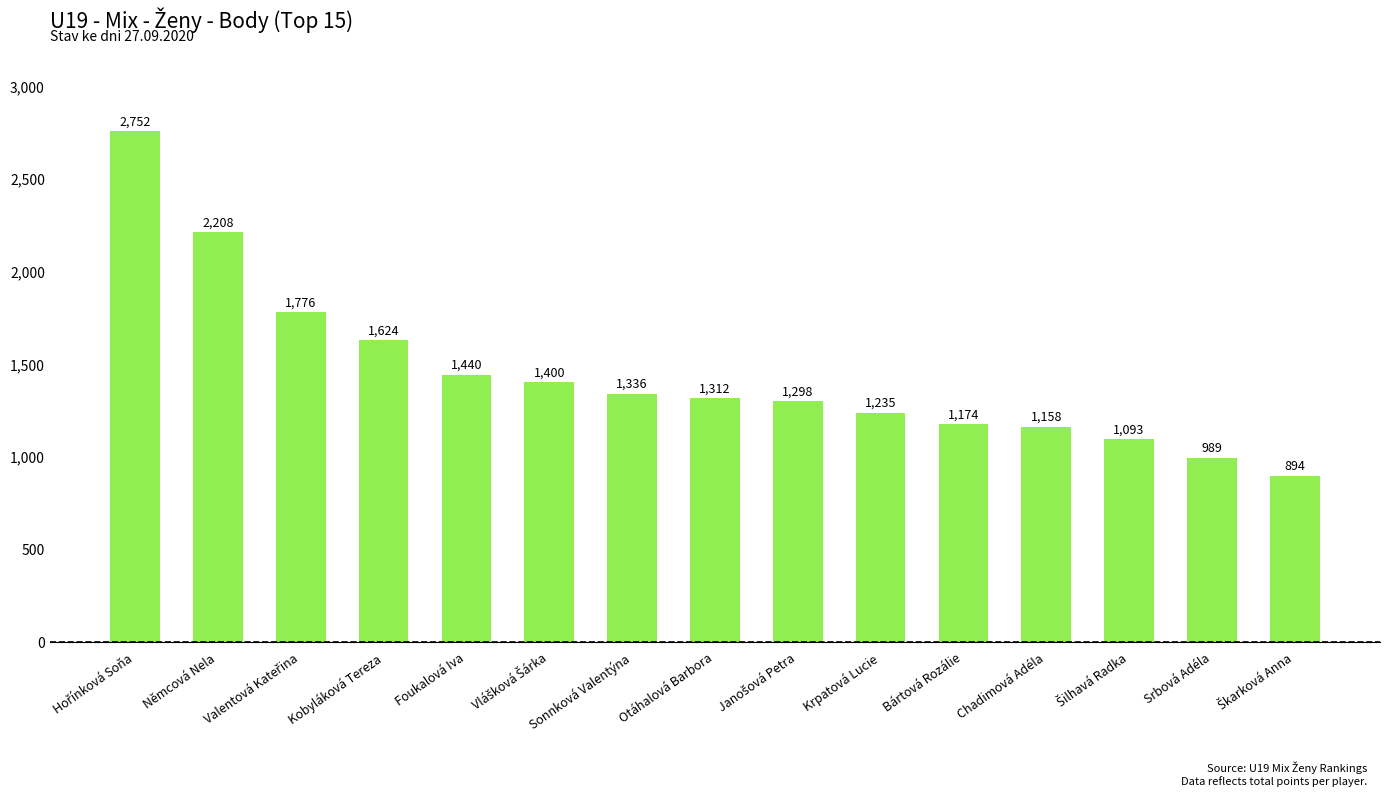

The chart shows a value of 1910 at Bártová Rozálie. True or false?

False